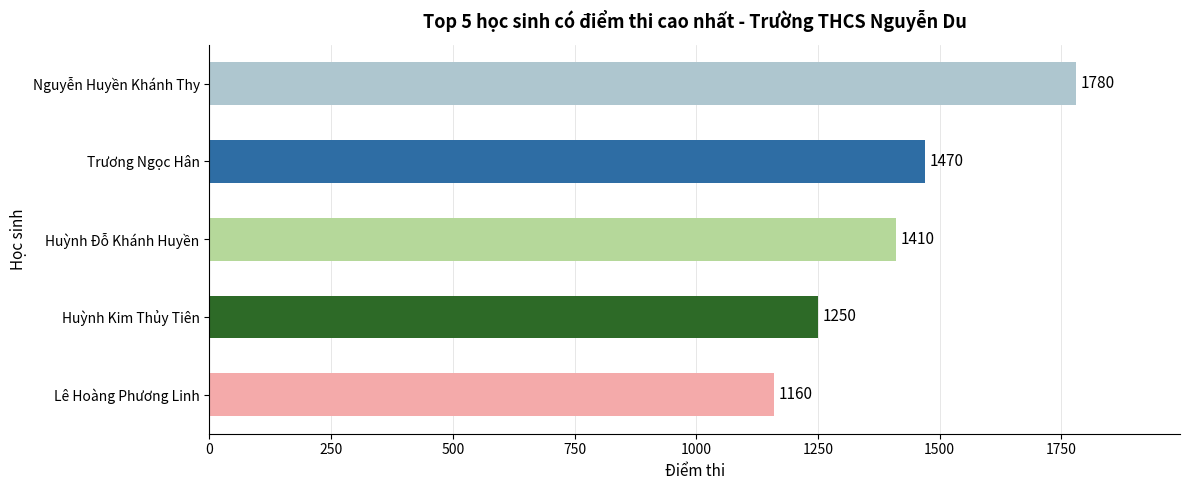

Rank the categories by value from lowest to highest.

Lê Hoàng Phương Linh, Huỳnh Kim Thủy Tiên, Huỳnh Đỗ Khánh Huyền, Trương Ngọc Hân, Nguyễn Huyền Khánh Thy